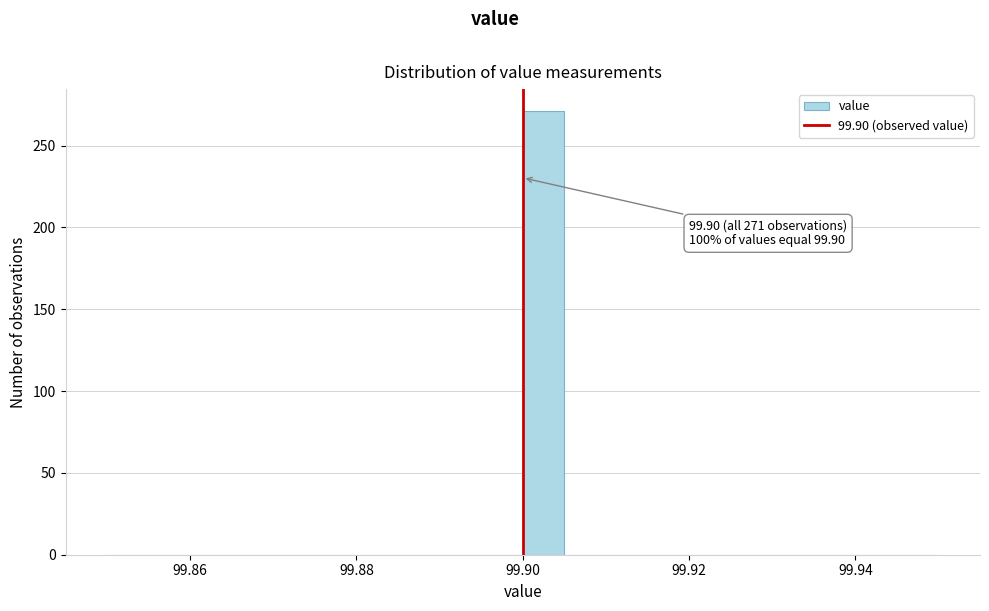

Around what value on the x-axis is the tallest bar? Give the approximate position of its centre, as read against the axis.

99.902